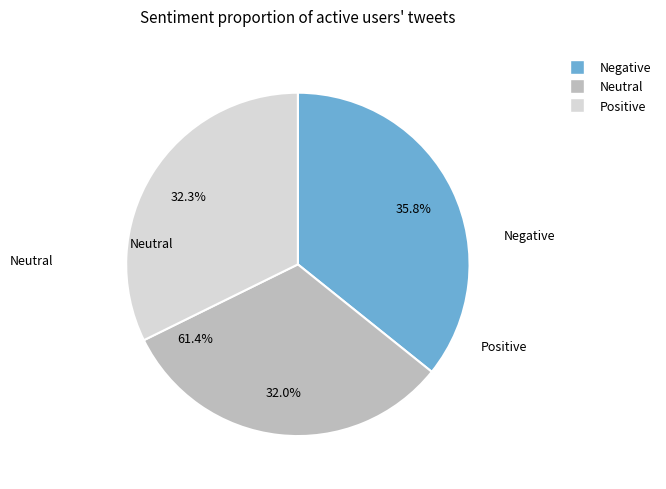

To the nearest percent, what is the combined percentage of 2 and 3?

64%